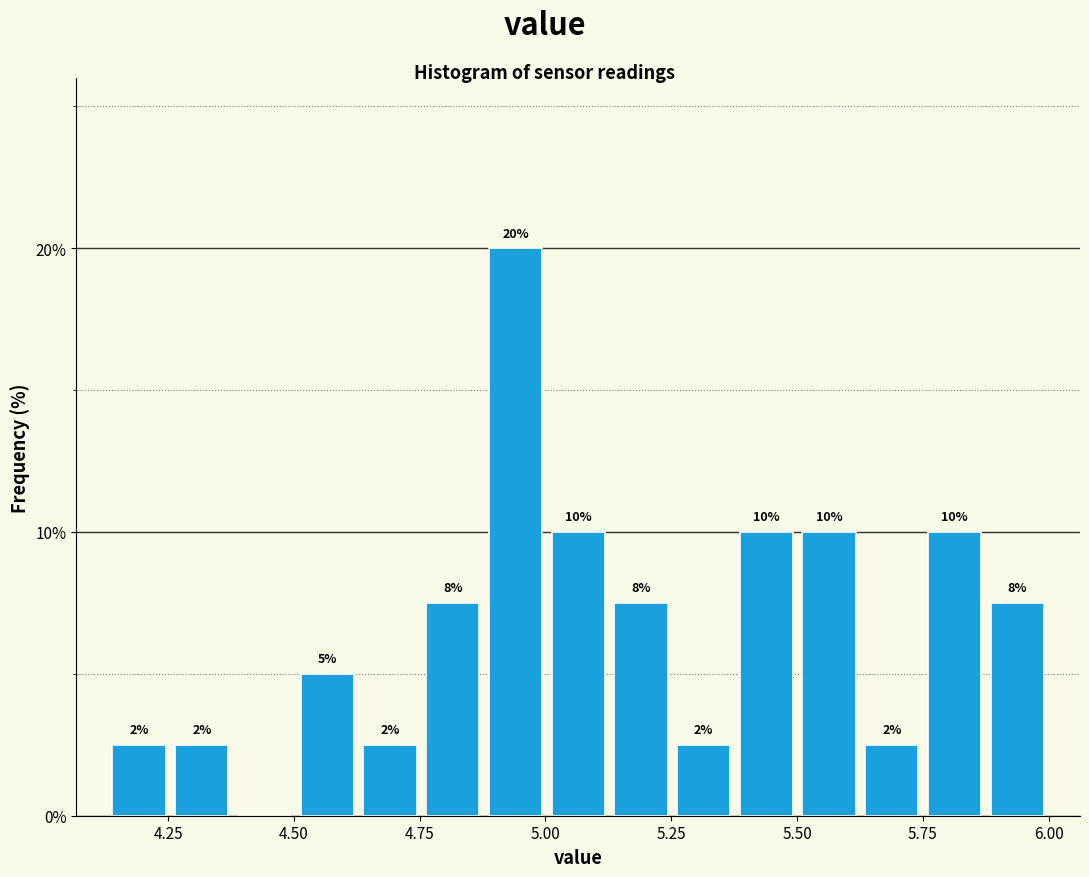

Around what value on the x-axis is the tallest bar? Give the approximate position of its centre, as read against the axis.

4.95